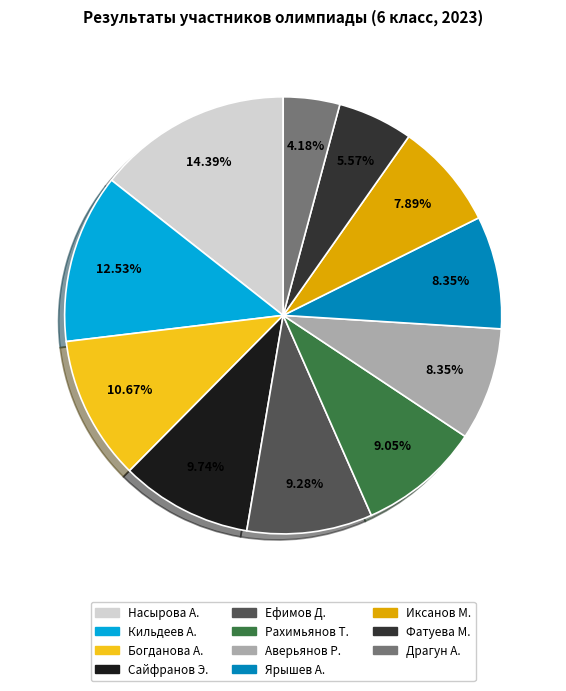

Count the number of slices in the pie.

11